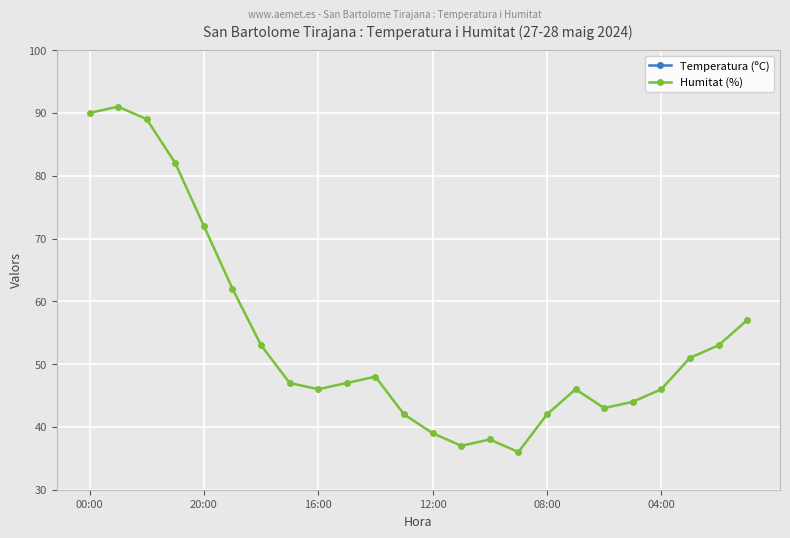

True or false: Humitat (%) and Temperatura (ºC) intersect in this chart.

False